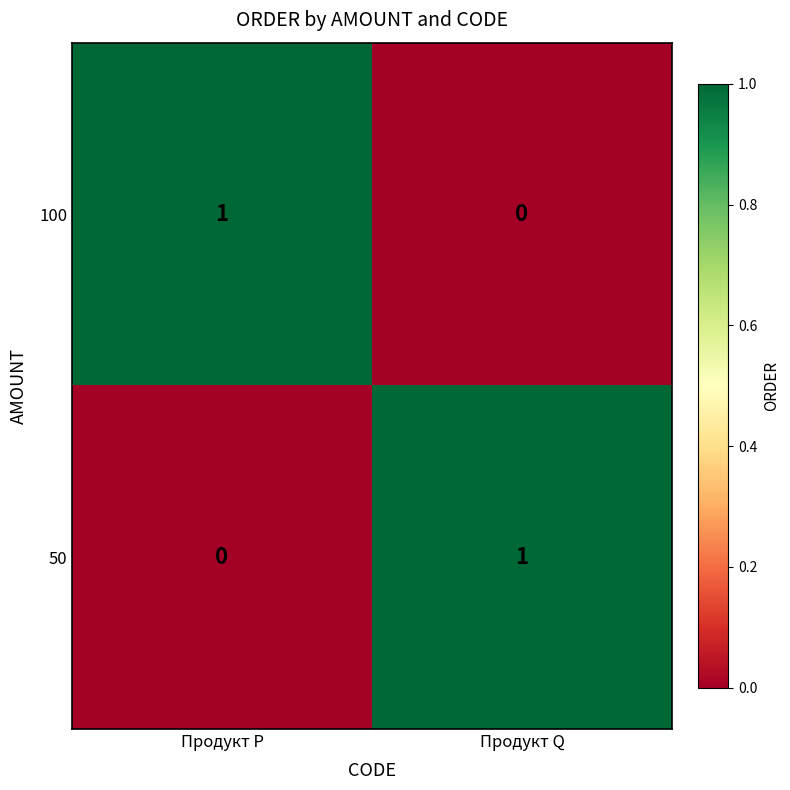

What is the spread (max minus min) of values at Продукт P?

1